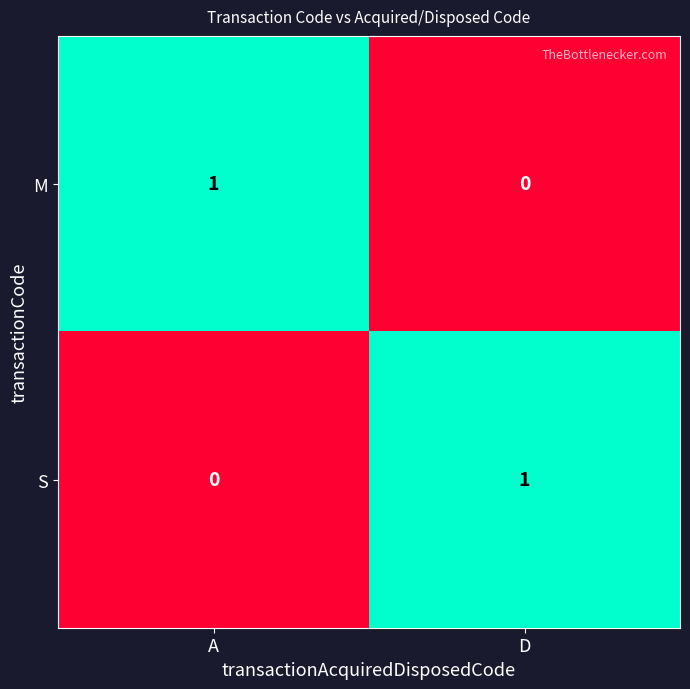

Rank the series at A from lowest to highest value.

S, M